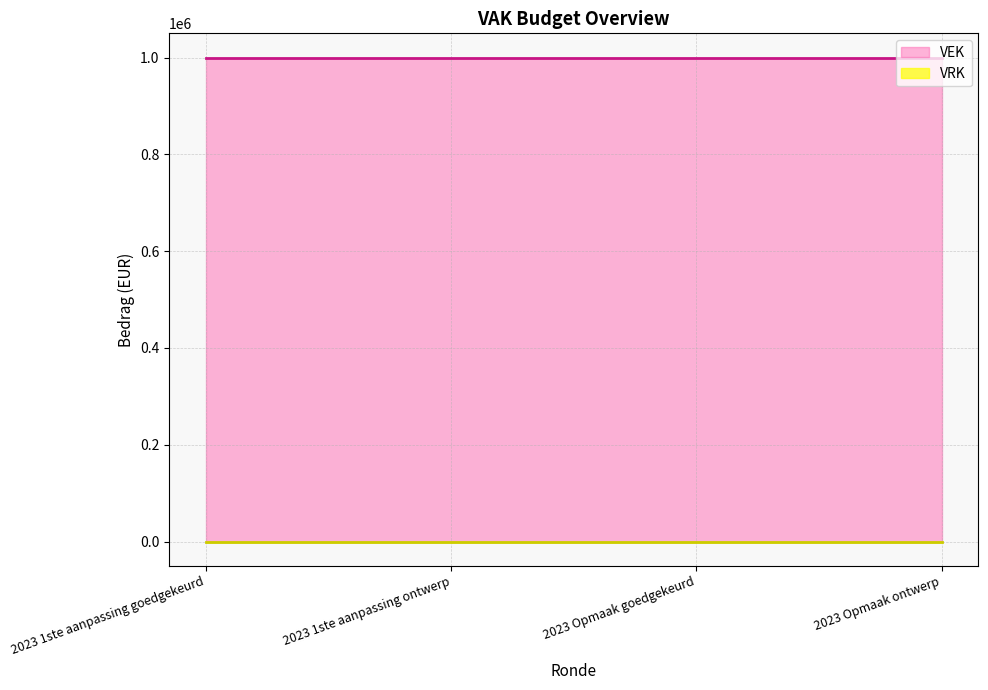

Does the chart display data point markers on the line(s)?

No